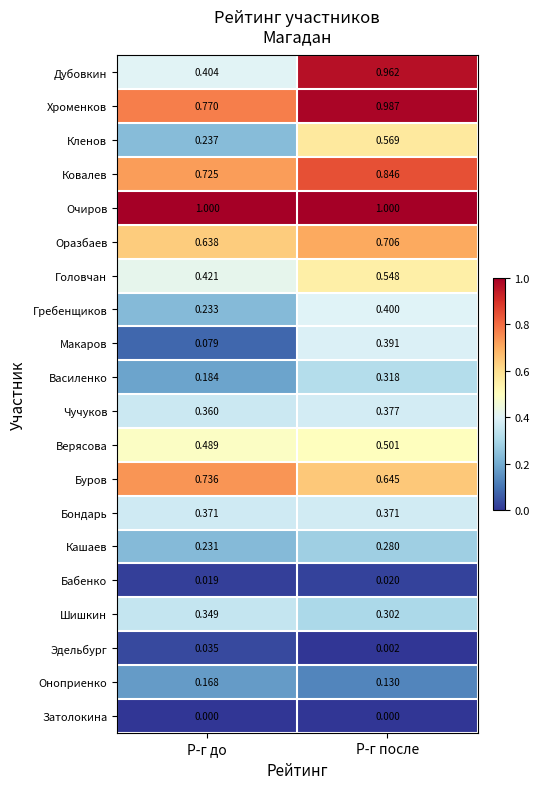

Which category has the lowest value in the Шишкин series?

Р-г после